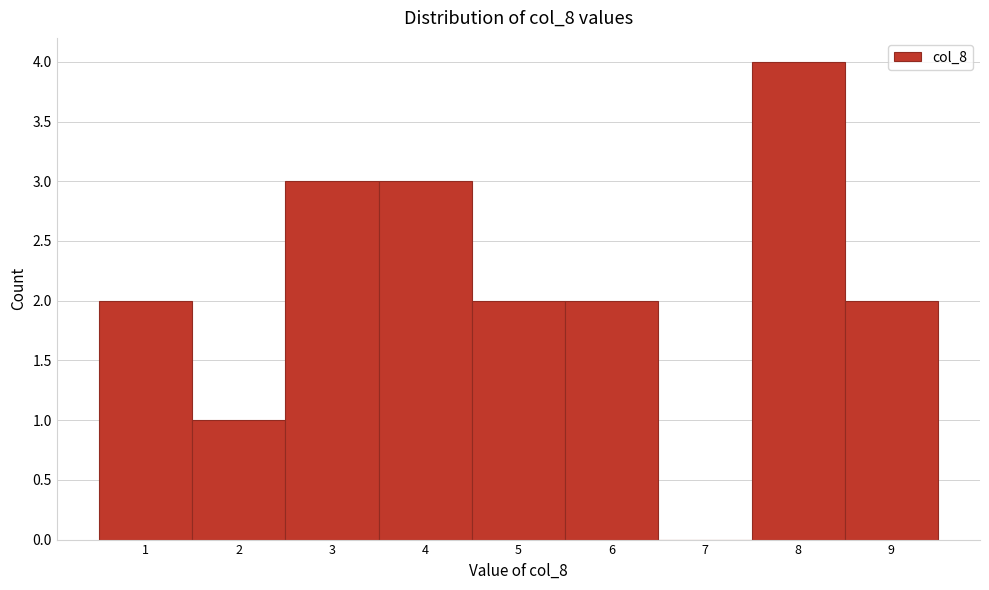

How tall is the bar that spans 1.5 to 2.5 on the x-axis? The values are not printed on the chart, so give them approximately, as read against the axis.

1